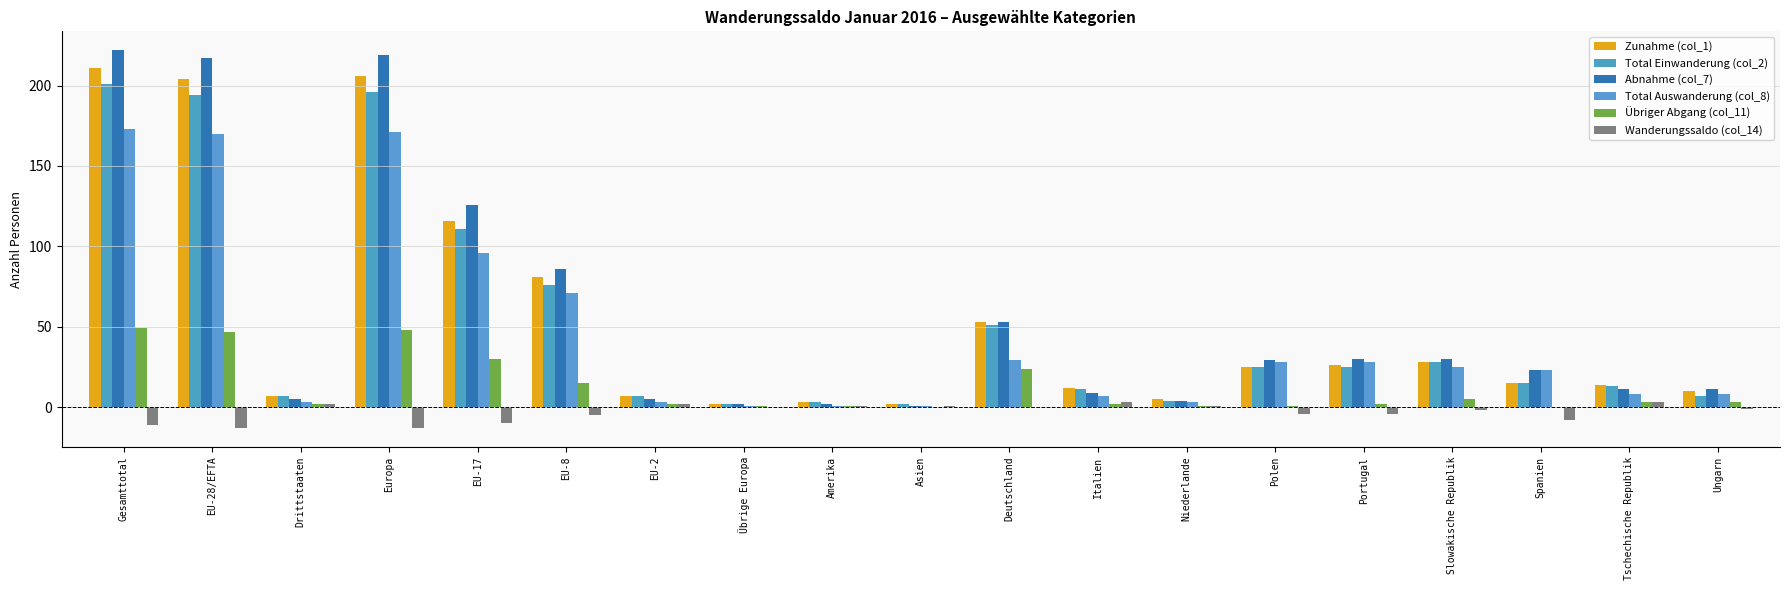

Which series has the largest range (max minus min)?

Abnahme (col_7)